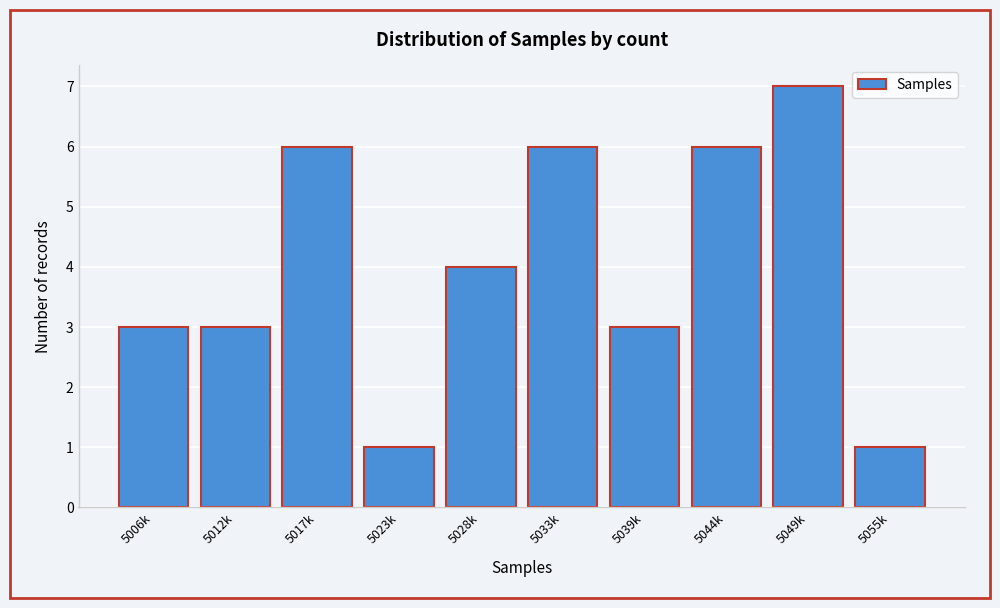

Reading right to left, what are all the values shown in this chart?

1	7	6	3	6	4	1	6	3	3